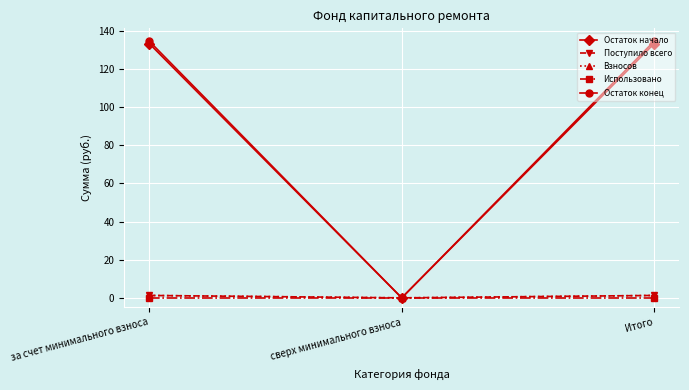

At which category is the sum across all series the highest?

за счет минимального взноса